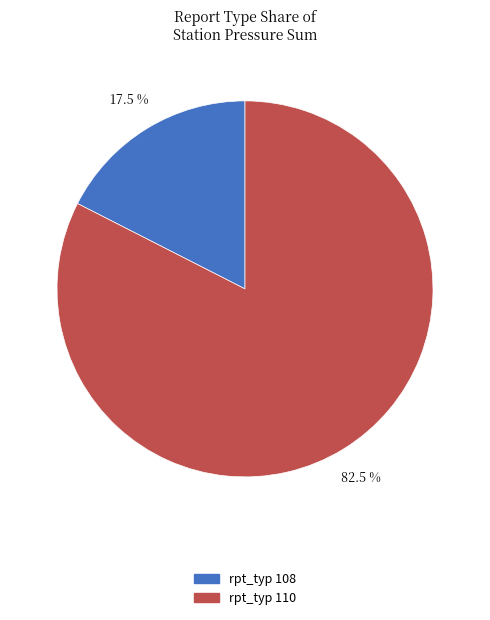

Does any single category account for the majority?

Yes